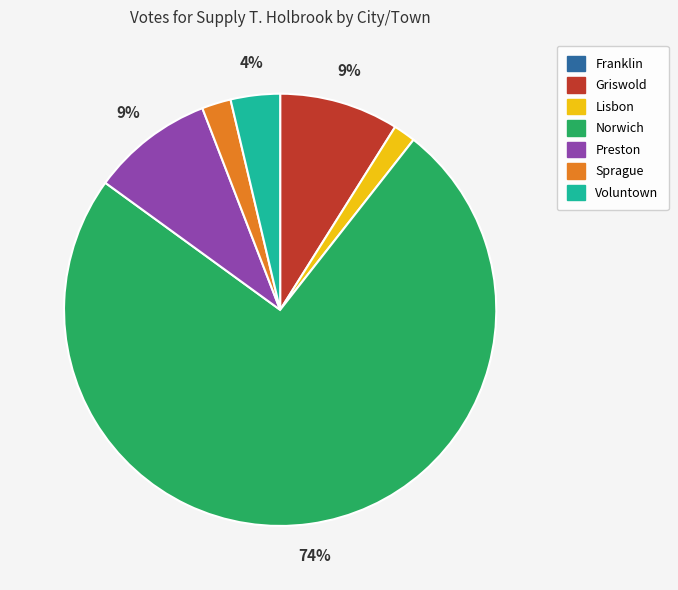

To the nearest percent, what portion does Griswold represent?

9%